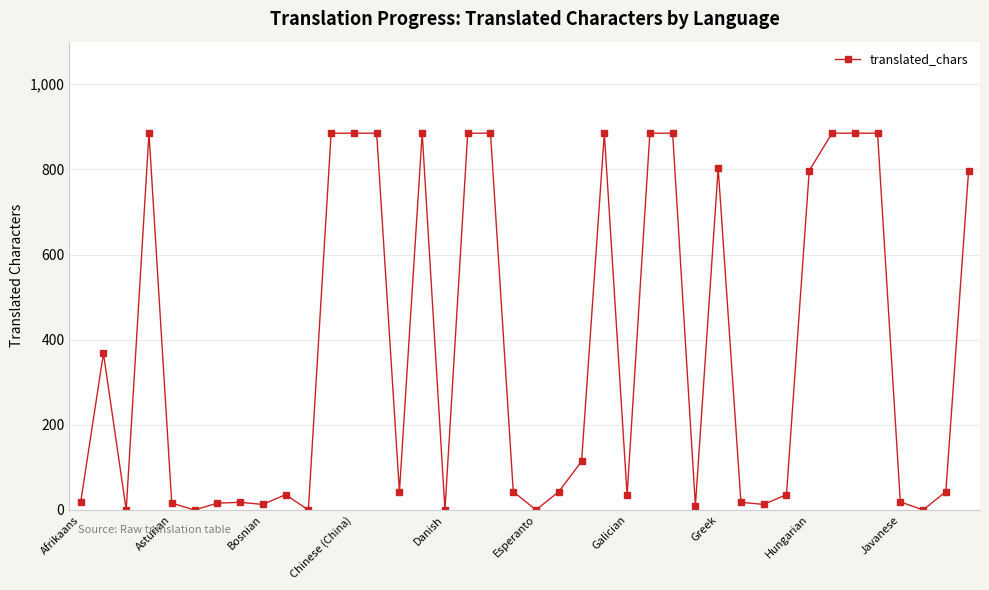

What is the difference between the maximum and minimum values?

885